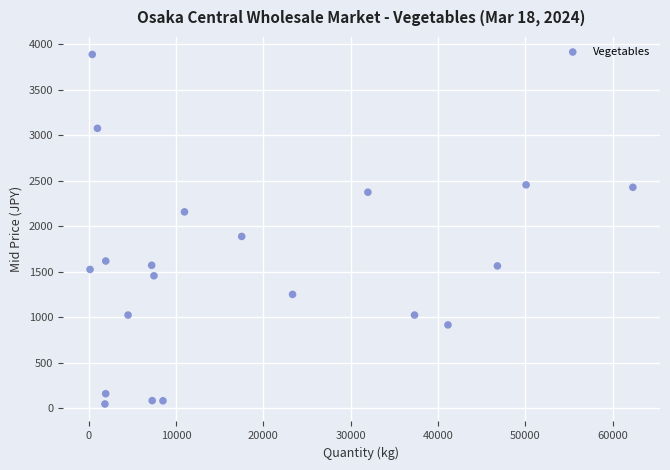

What Y value in the scatter plot is closest to 1969?

1890